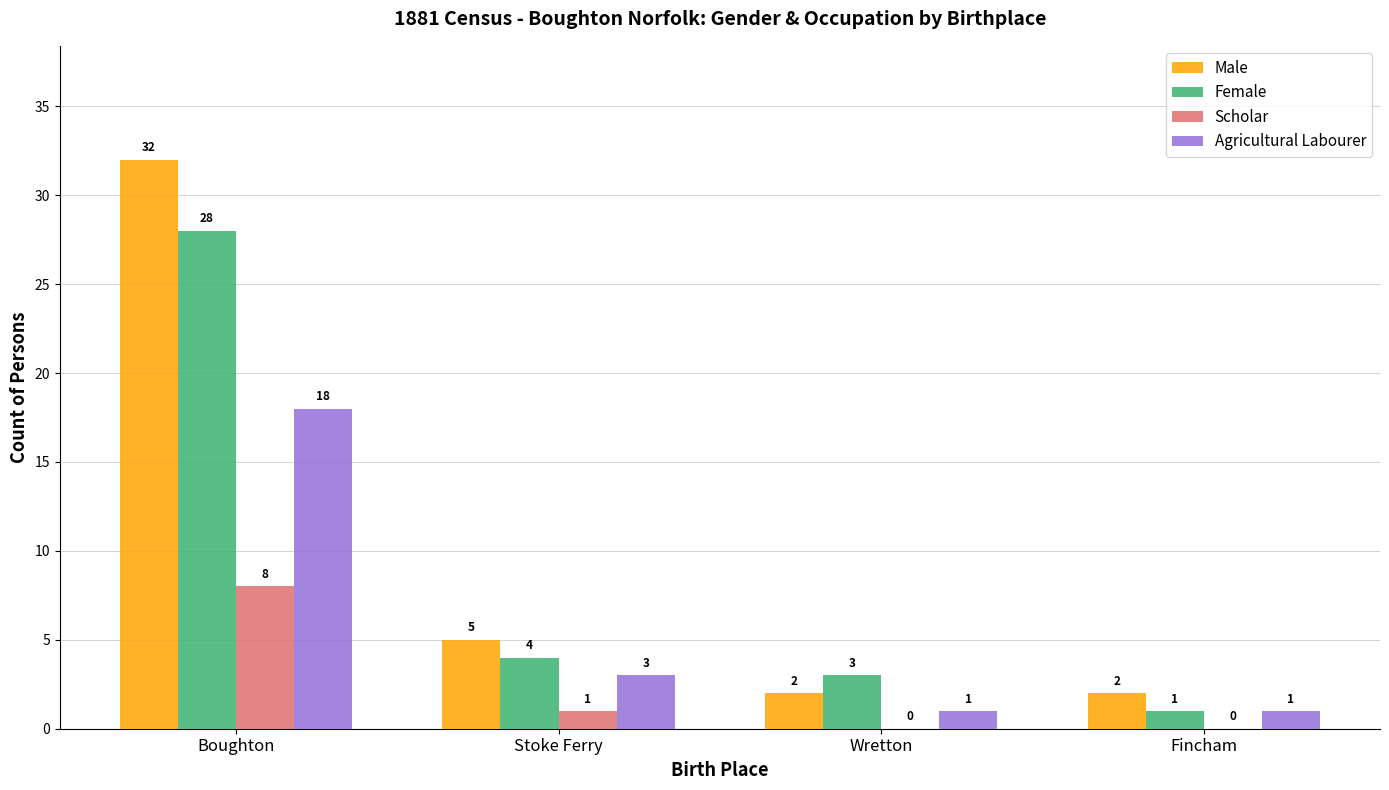

What is the sum of the Male values at Stoke Ferry and Wretton?

7